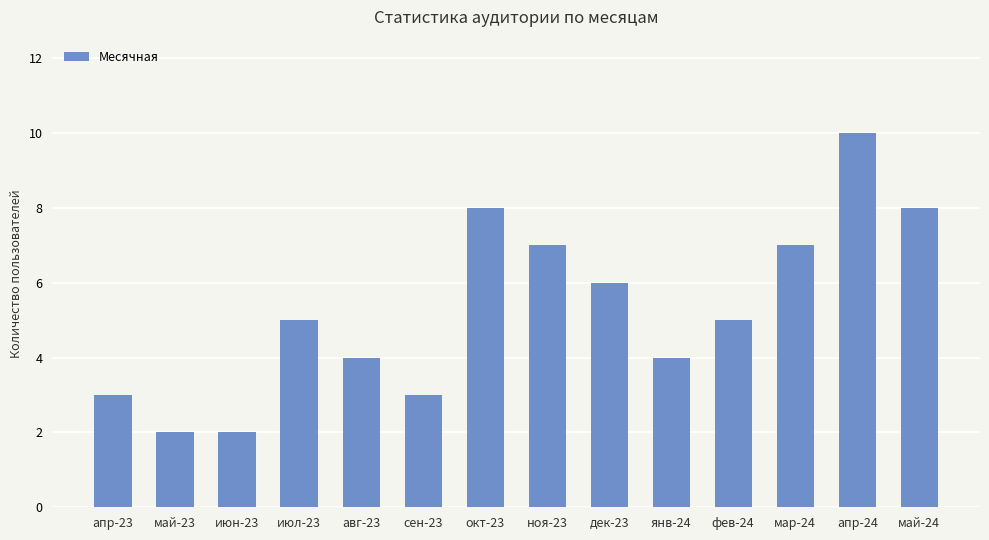

Count the number of categories in the chart.

14